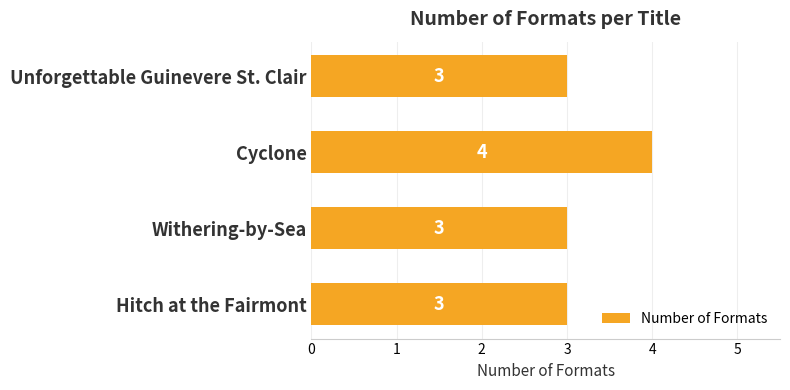

The value at Cyclone is 1. True or false?

False